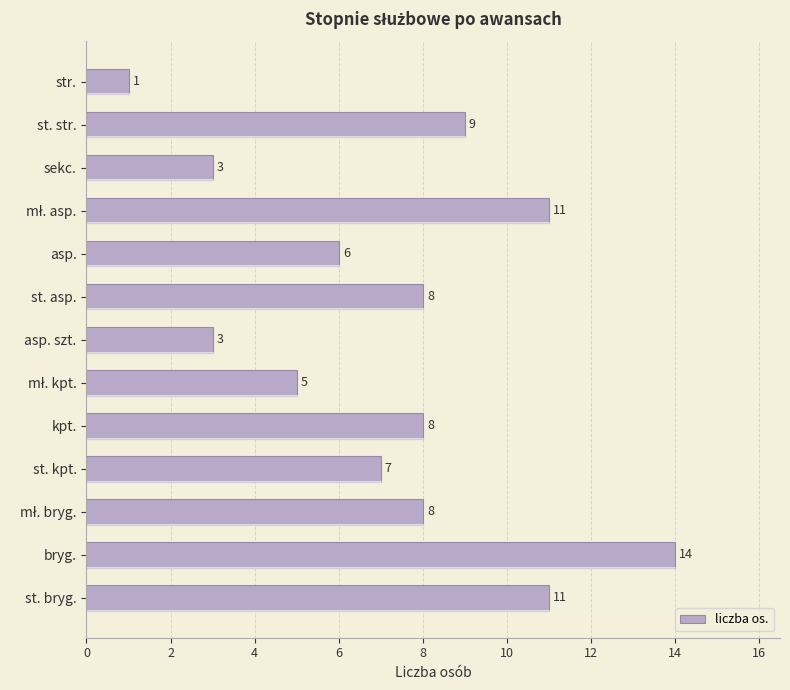

What is the average value?

7